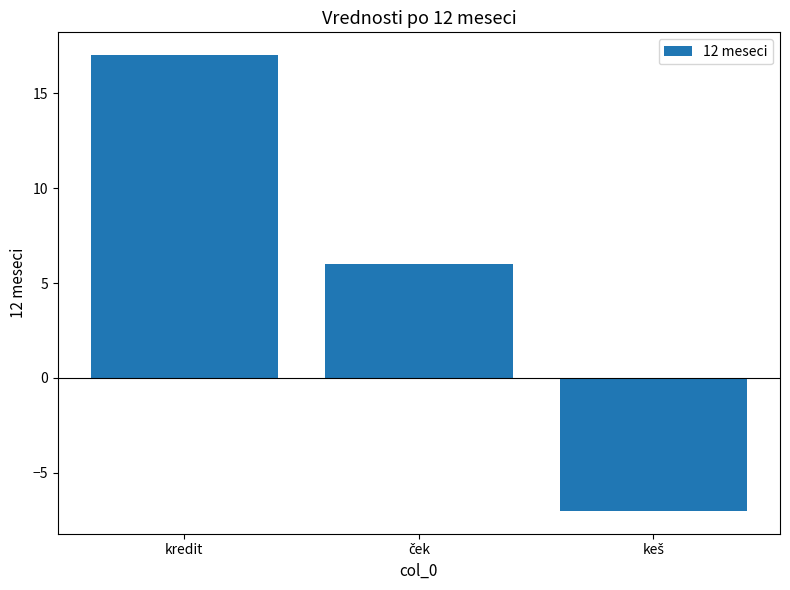

What is the value of the 2nd bar from the left?

6